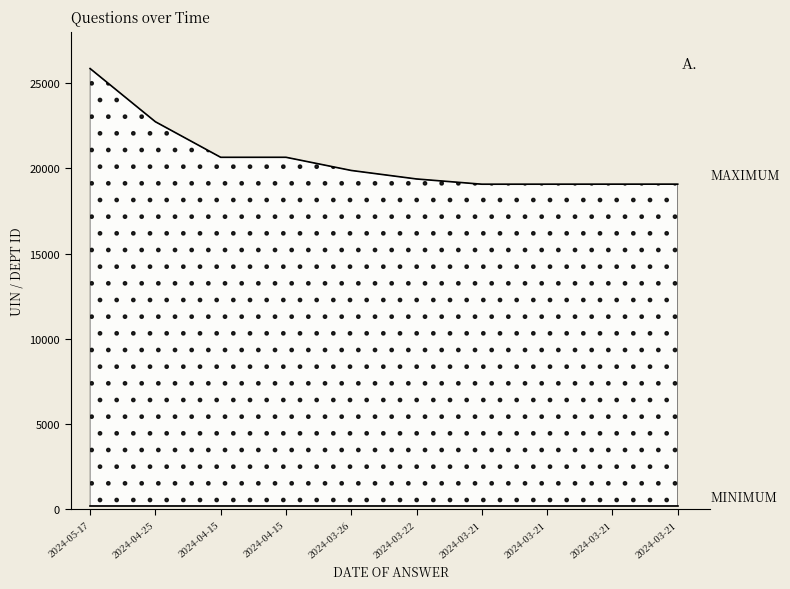

What is the label of the 5th point from the left?

2024-03-26